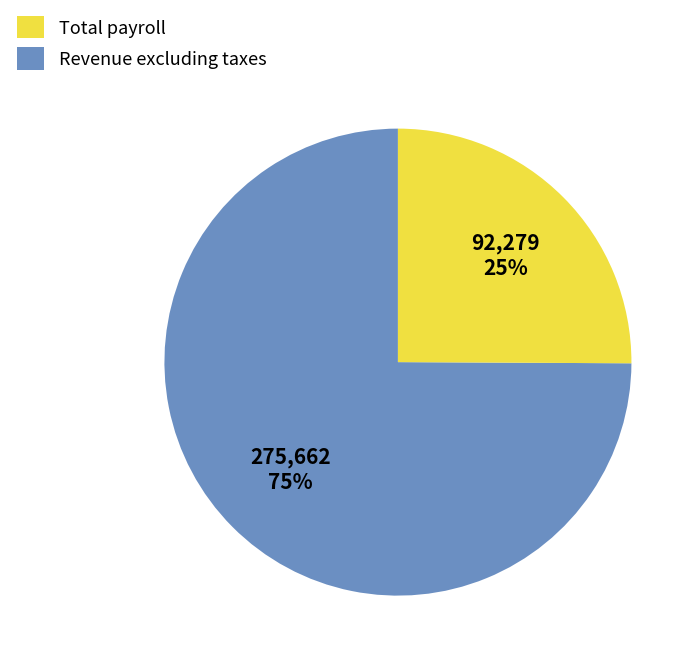

Does any single category account for the majority?

Yes